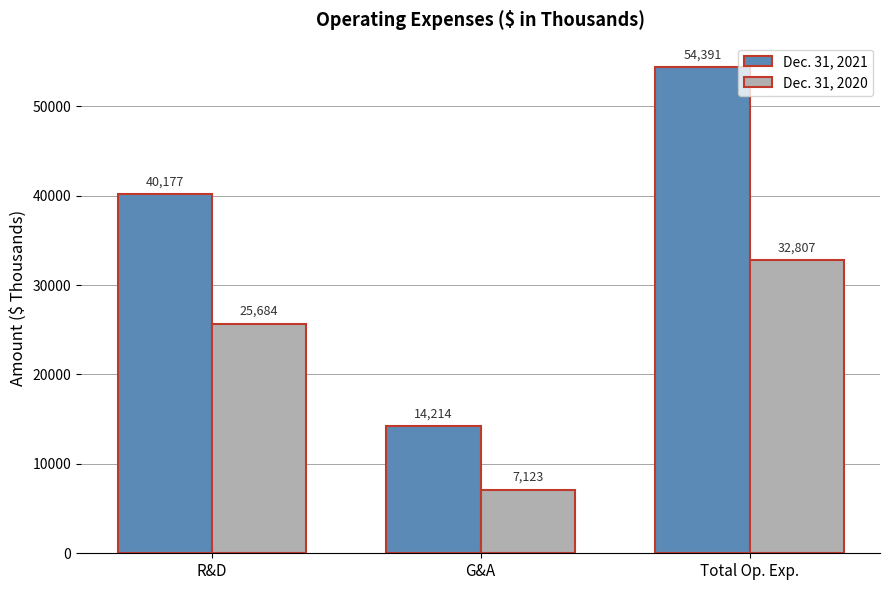

What is the average value of the Dec. 31, 2021 series?

36261